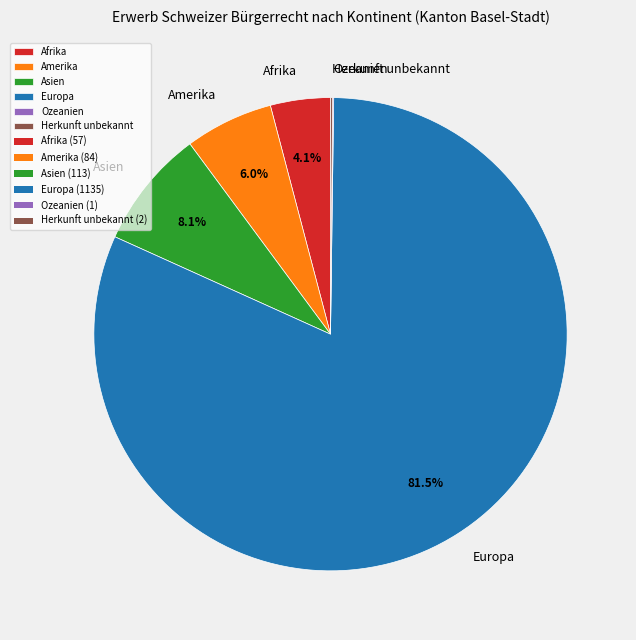

What percentage is the Amerika slice, to the nearest percent?

6%